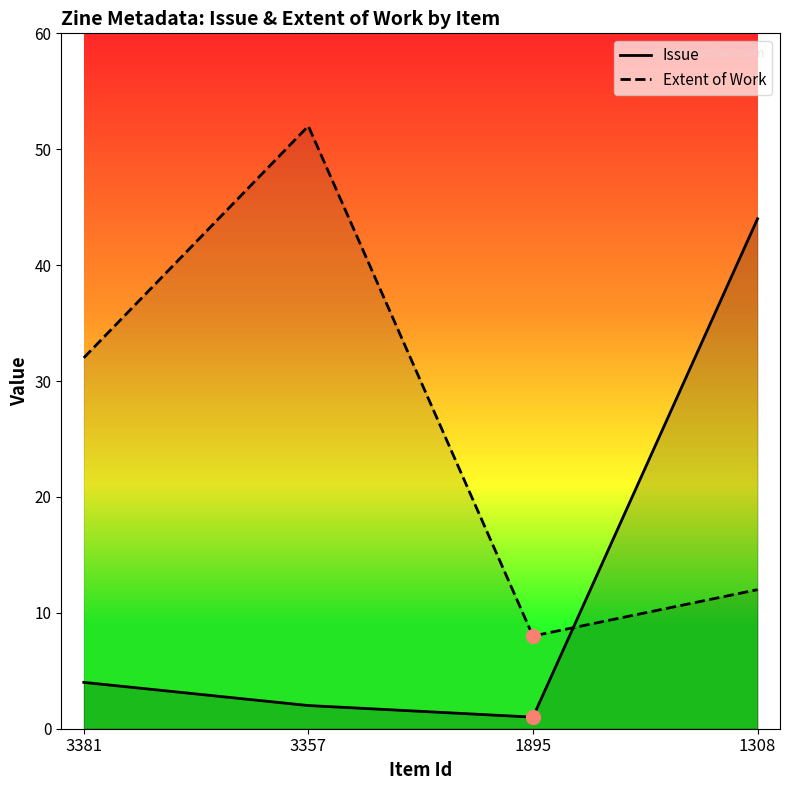

What are all the series names shown in the legend?

Issue, Extent of Work